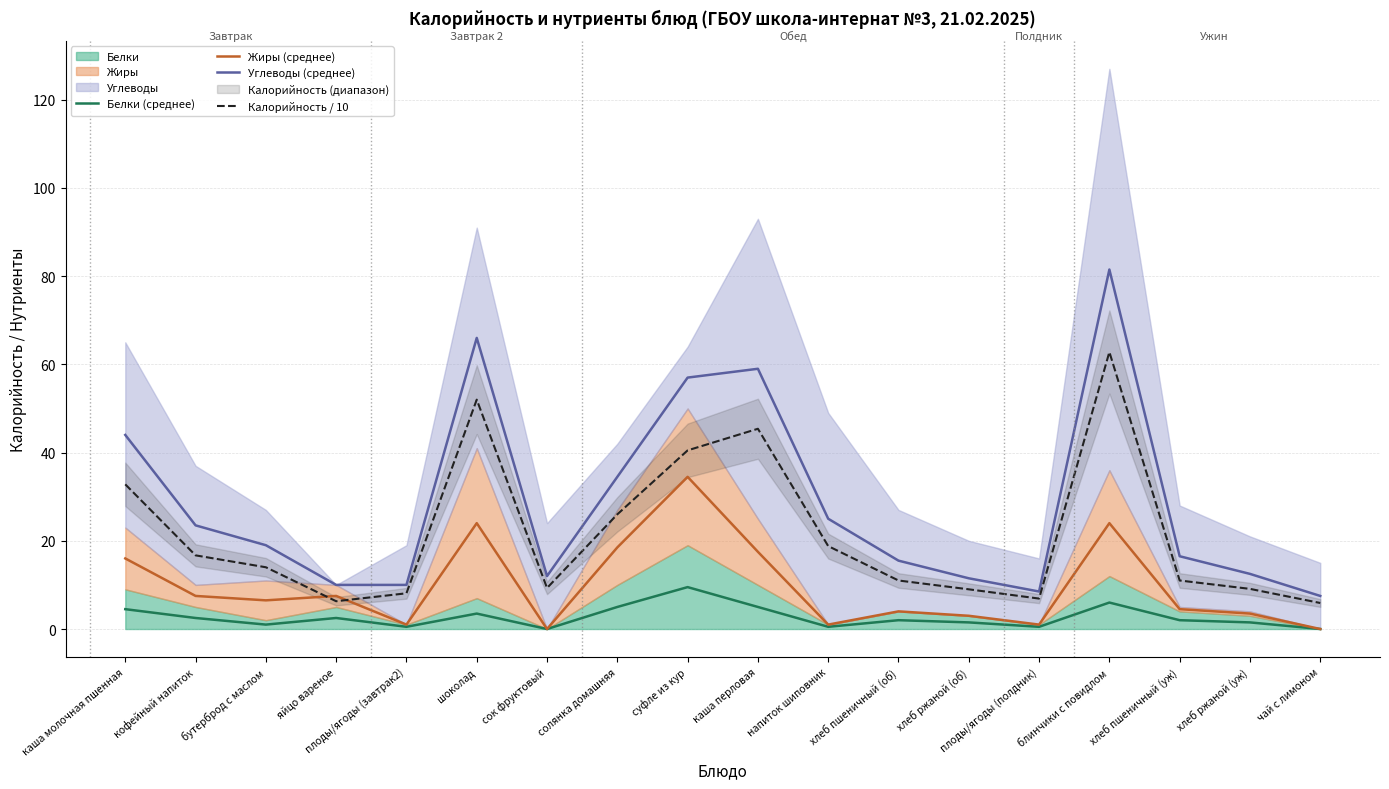

Between каша перловая and хлеб ржаной (уж), which series saw the biggest shift?

Углеводы (среднее)